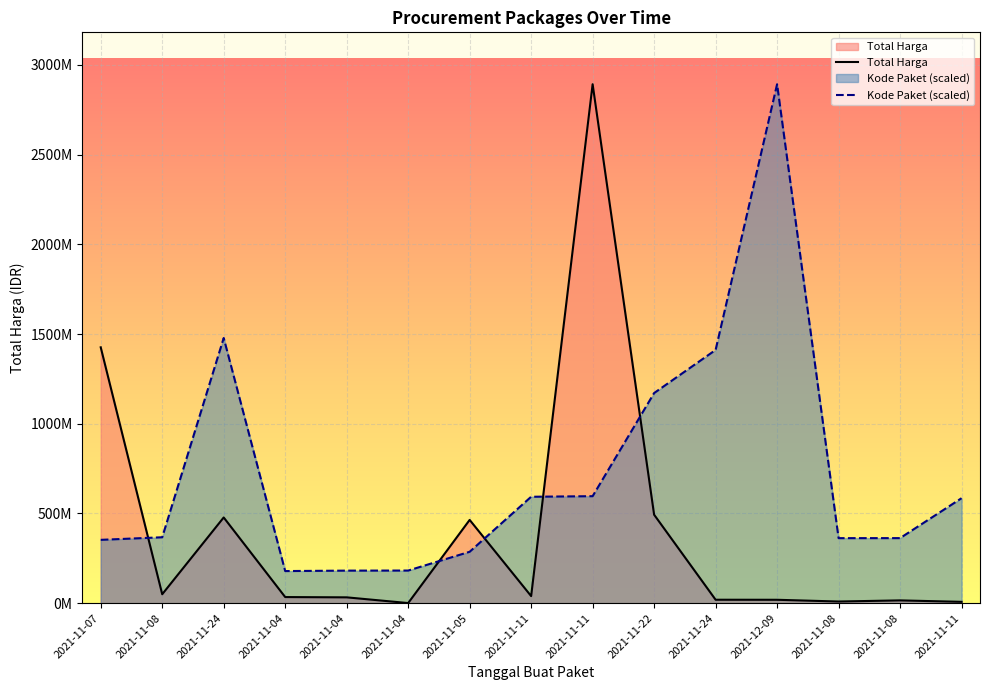

What is the difference between the maximum and minimum values in the Kode Paket (scaled) series?

2713194553.2